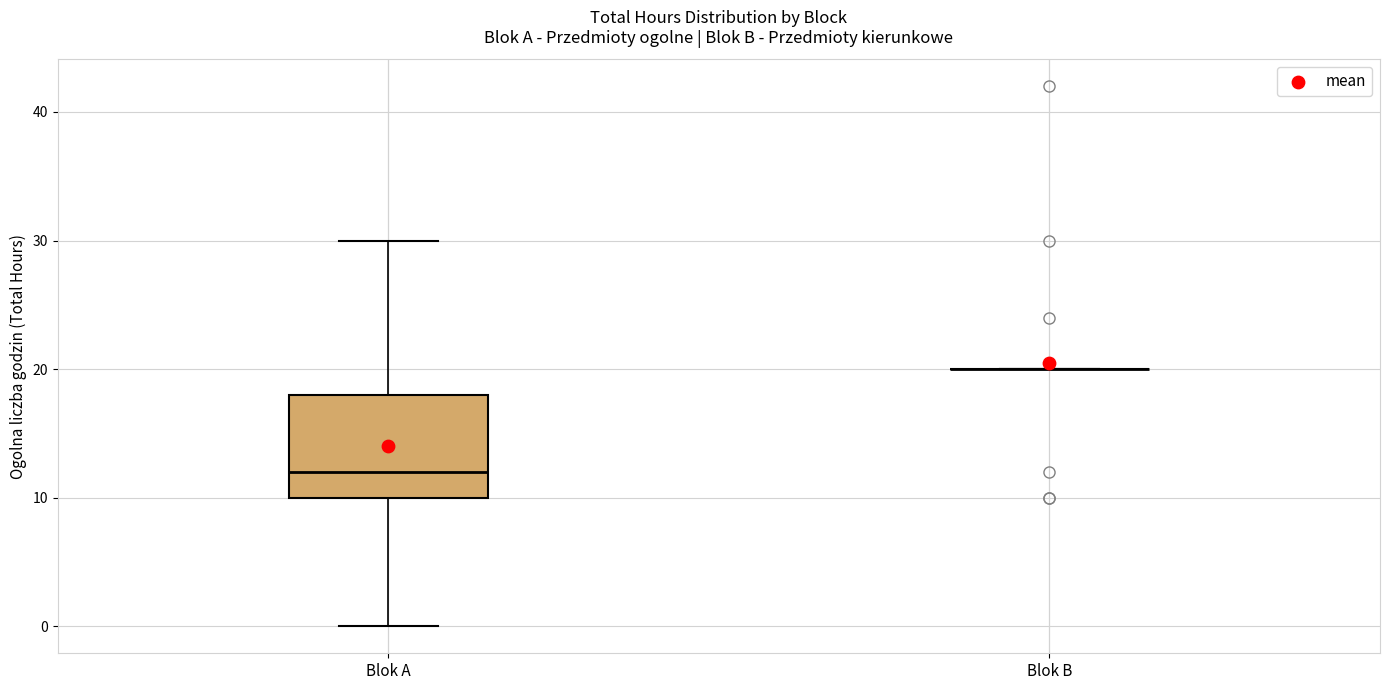

Reading left to right, transcribe this box plot: for each box, give where its median line is, the range the box spans, and where its two whiskers end, as read against the y-axis. The values are not printed on the chart, so give them approximately, as read against the axis.

Blok A: median 12, box 10 to 18, whiskers 0 to 30
Blok B: box collapsed to a line at 20, whiskers 20 to 20